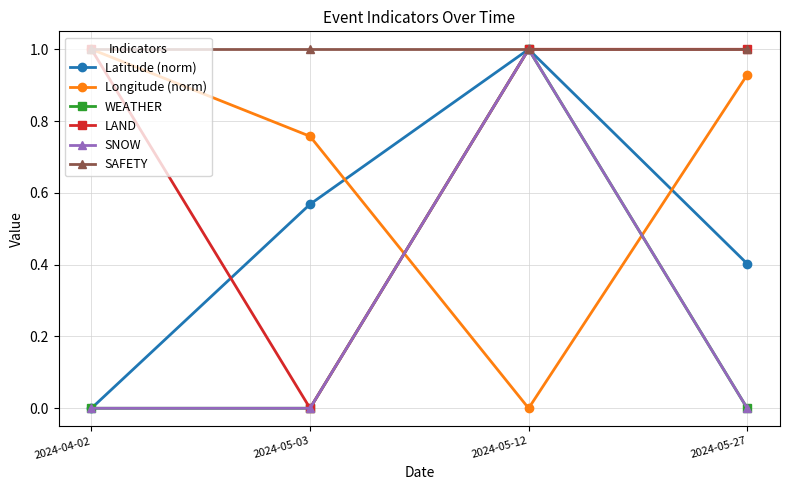

Is this an area chart (filled region under the line)?

No